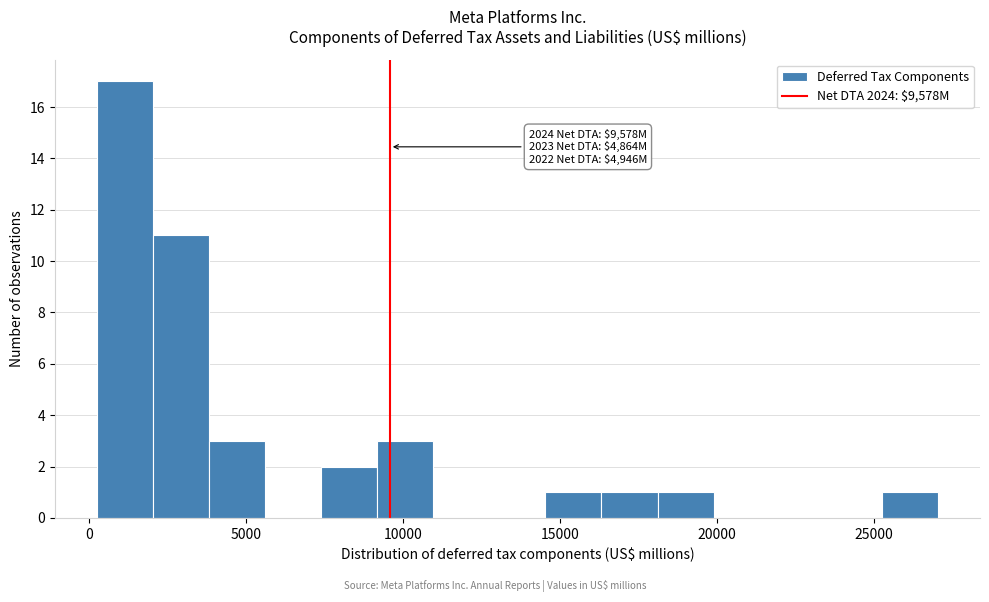

Around what value on the x-axis is the tallest bar? Give the approximate position of its centre, as read against the axis.

1000